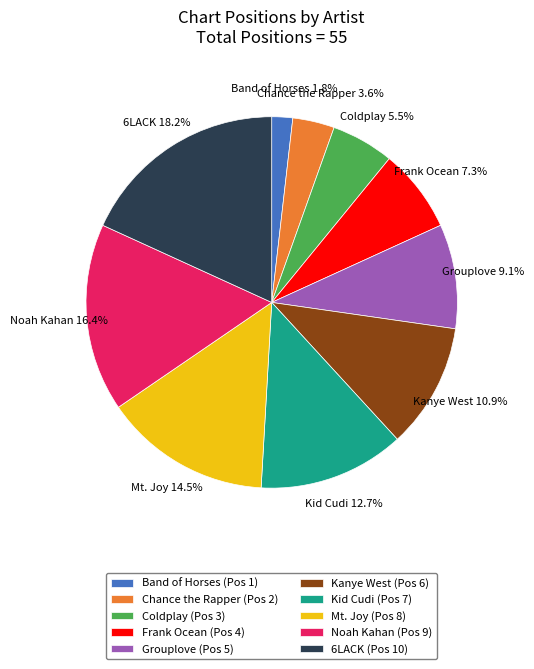

Which has a higher value, Frank Ocean or Noah Kahan?

Noah Kahan